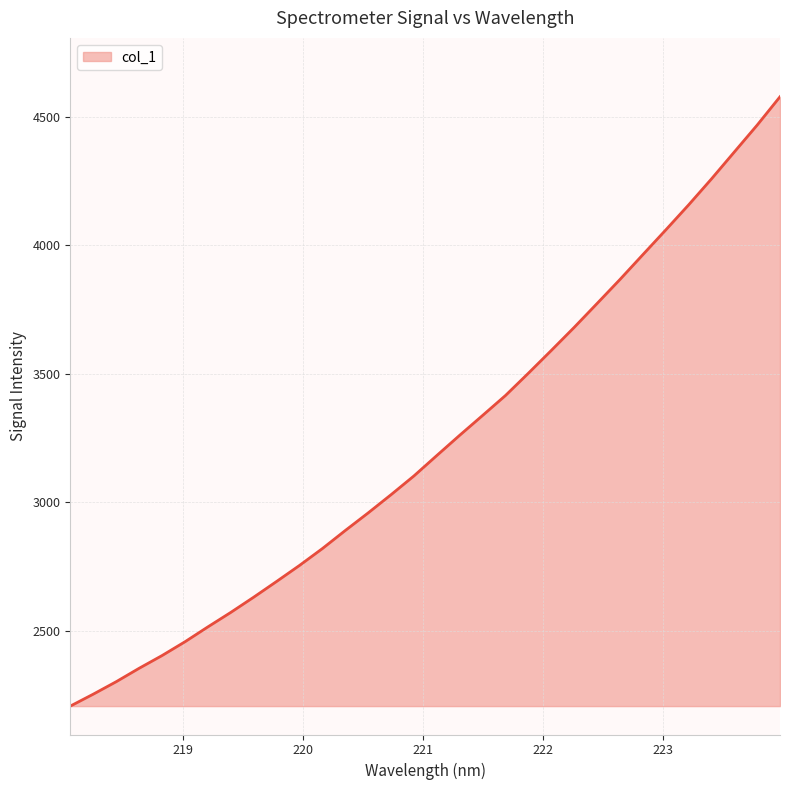

True or false: the data has more than 1 interior local peaks.

False